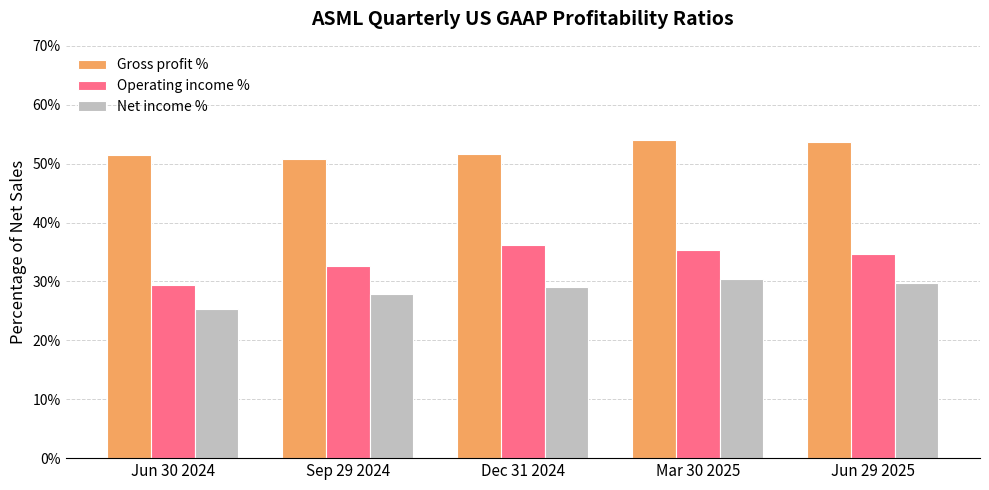

True or false: Gross profit % has a value of 24.1 at Dec 31 2024.

False